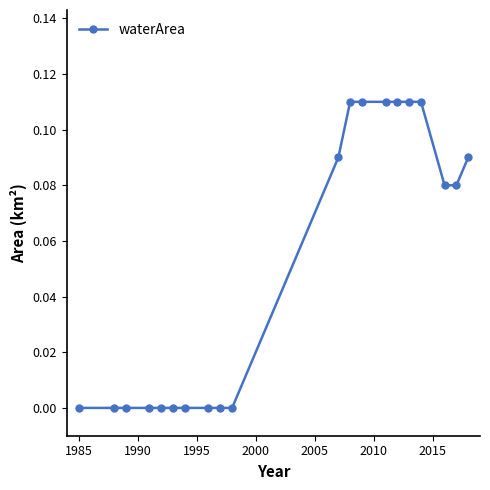

How many values are between 0 and 1?

20